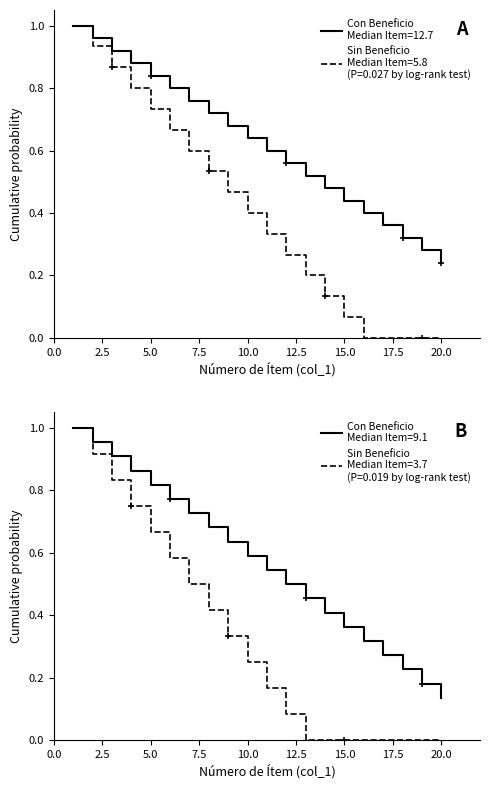

Rank the categories by value from lowest to highest.

20, 19, 18, 17, 16, 15, 14, 13, 12, 11, 10, 9, 8, 7, 6, 5, 4, 3, 2, 1